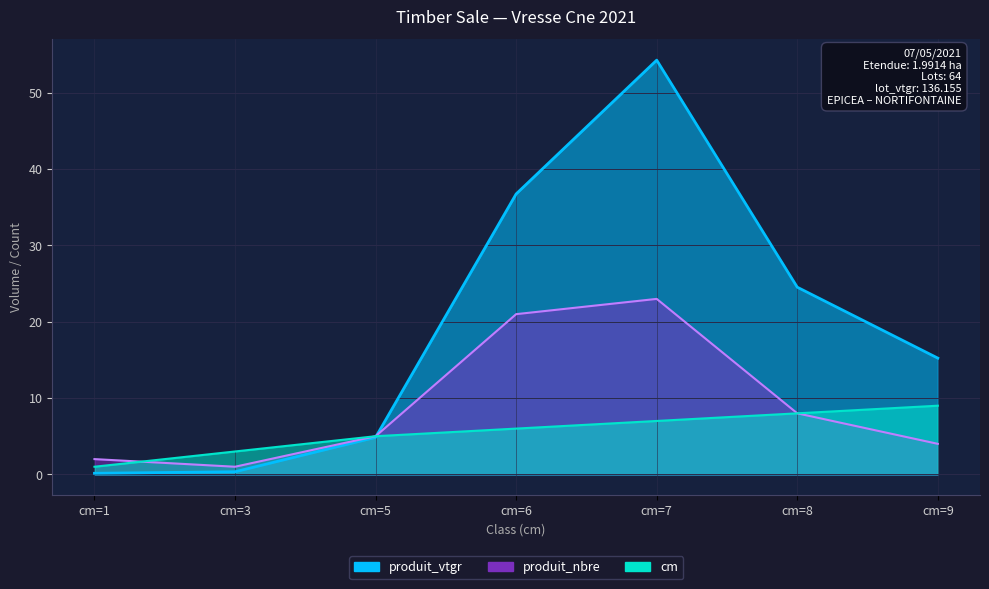

After their last crossing, which series has the higher values: produit_nbre or cm?

cm